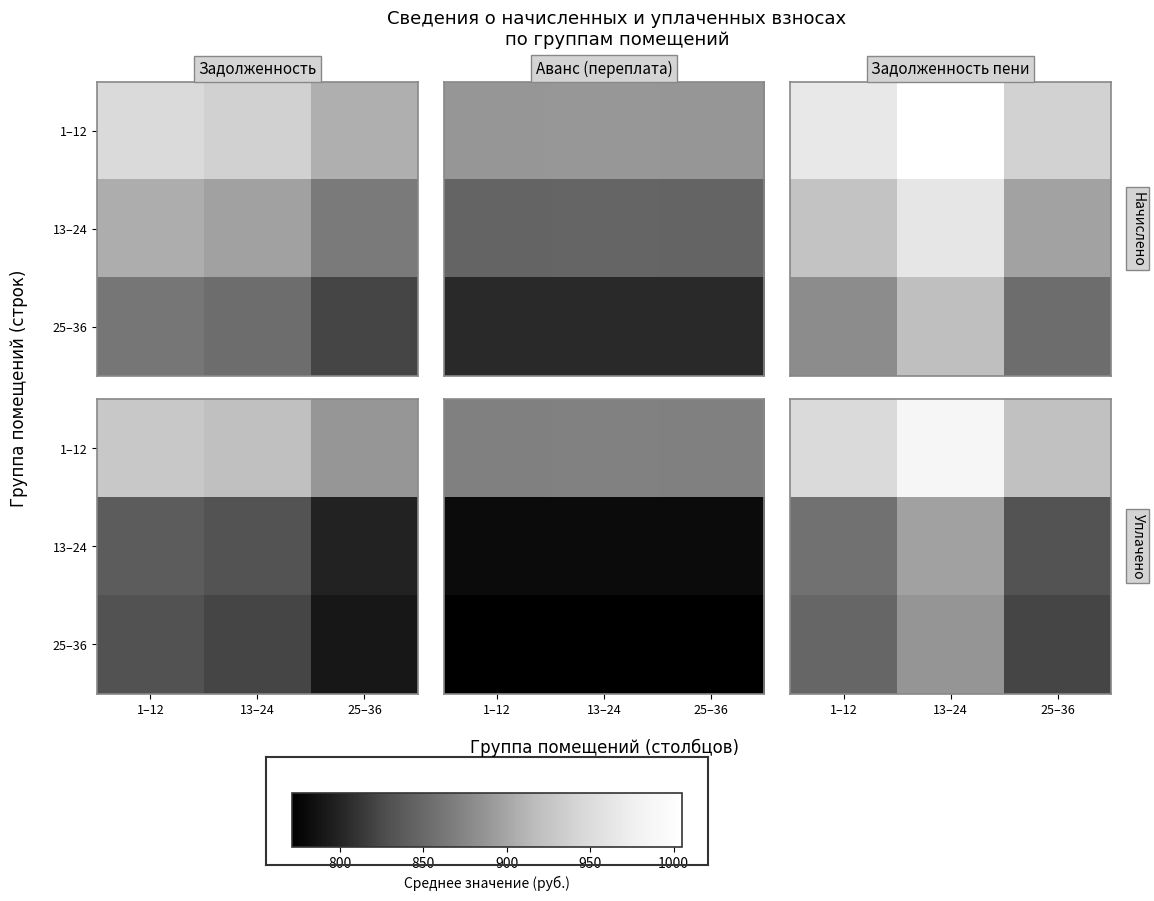

Between 25–36 and 13–24, which is larger?

13–24